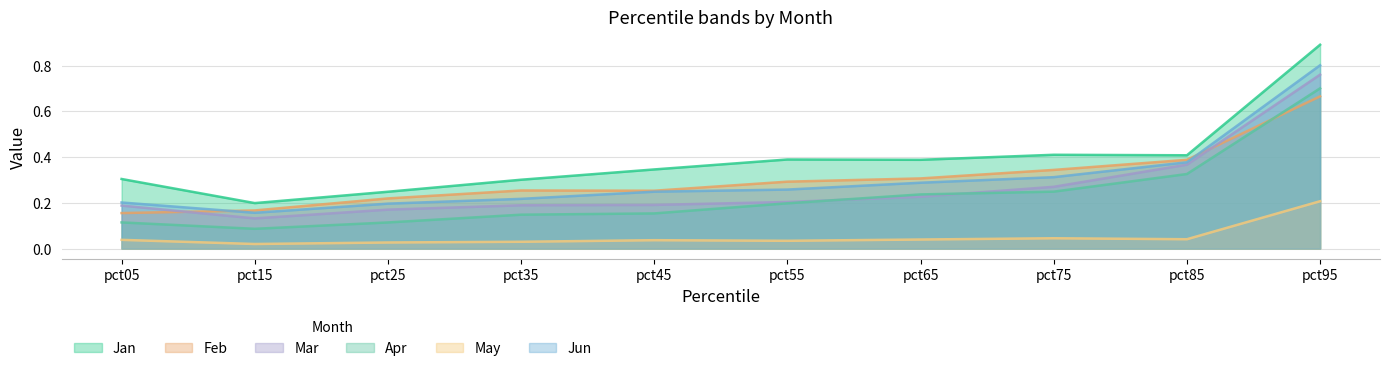

Reading right to left, transcribe all the data shown in this chart.

Jan: 0.9	0.4	0.4	0.4	0.4	0.3	0.3	0.2	0.2	0.3
Feb: 0.7	0.4	0.3	0.3	0.3	0.3	0.3	0.2	0.2	0.2
Mar: 0.8	0.4	0.3	0.2	0.2	0.2	0.2	0.2	0.1	0.2
Apr: 0.7	0.3	0.2	0.2	0.2	0.2	0.1	0.1	0.1	0.1
May: 0.2	0.0	0.0	0.0	0.0	0.0	0.0	0.0	0.0	0.0
Jun: 0.8	0.4	0.3	0.3	0.3	0.2	0.2	0.2	0.2	0.2